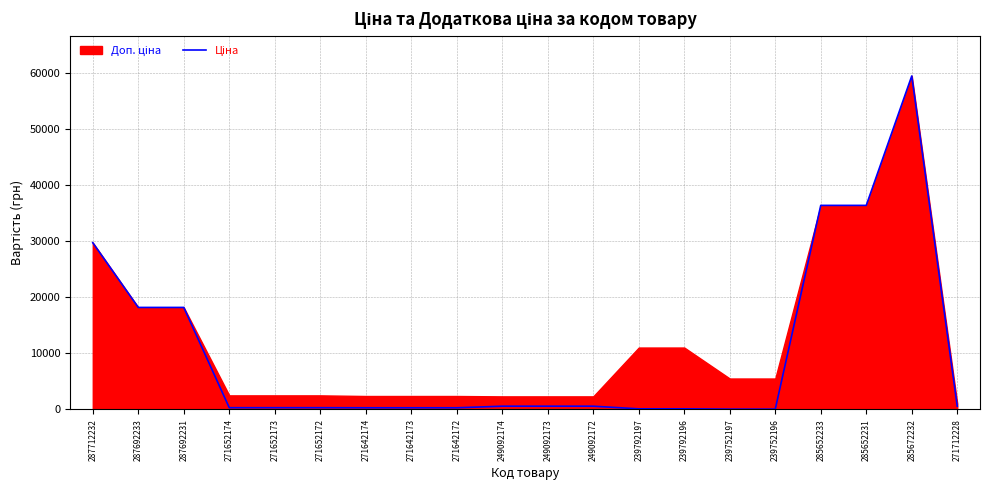

Which label corresponds to the smallest value in the chart?

239752197